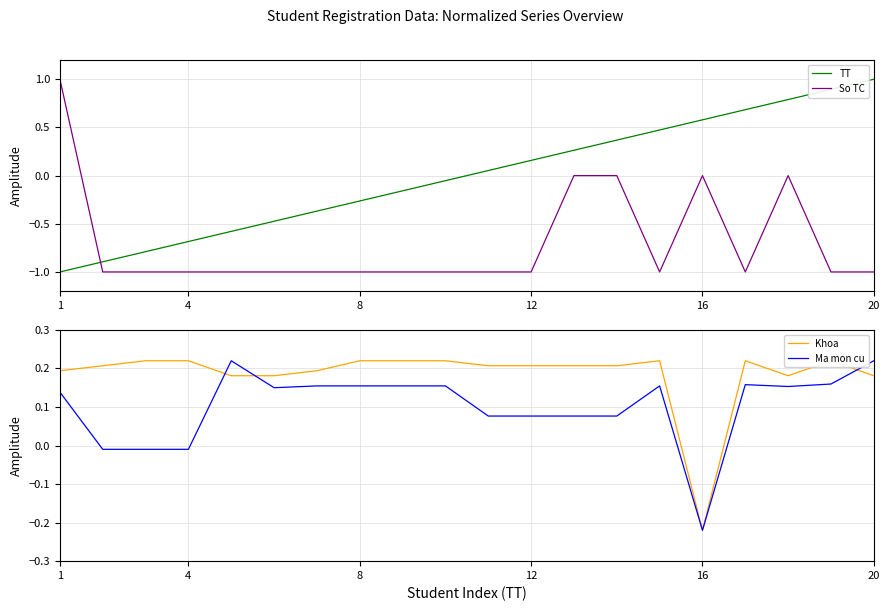

Is it true that TT equals -1.2 at 4?

False